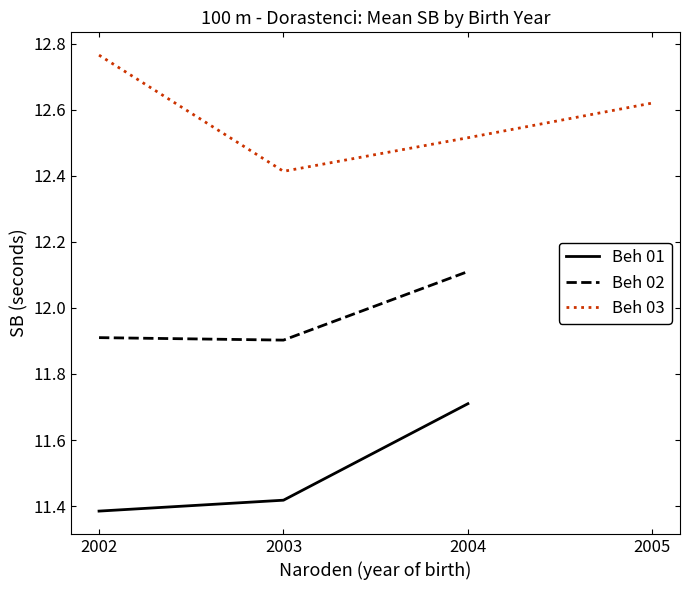

True or false: Beh 01 and Beh 03 cross at least once.

False